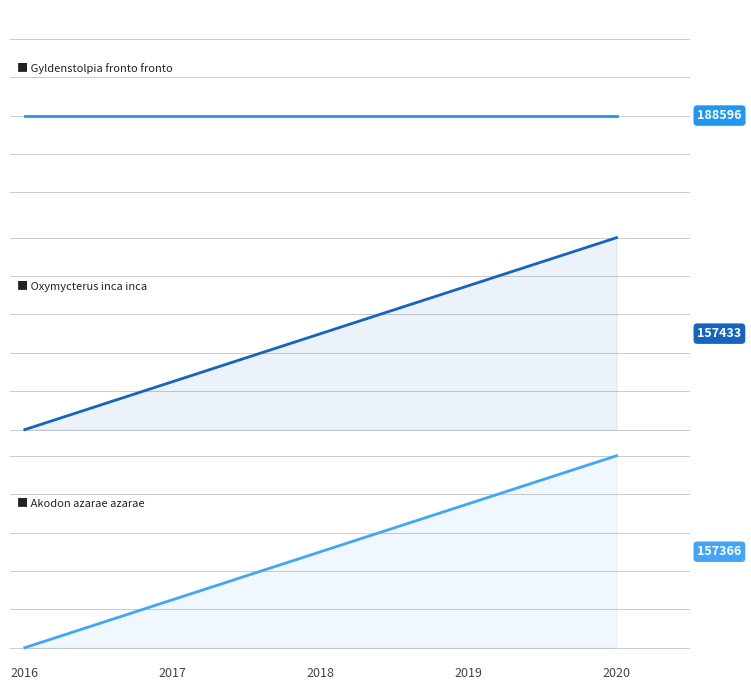

Which has a higher value, 2018 or 2017?

2018